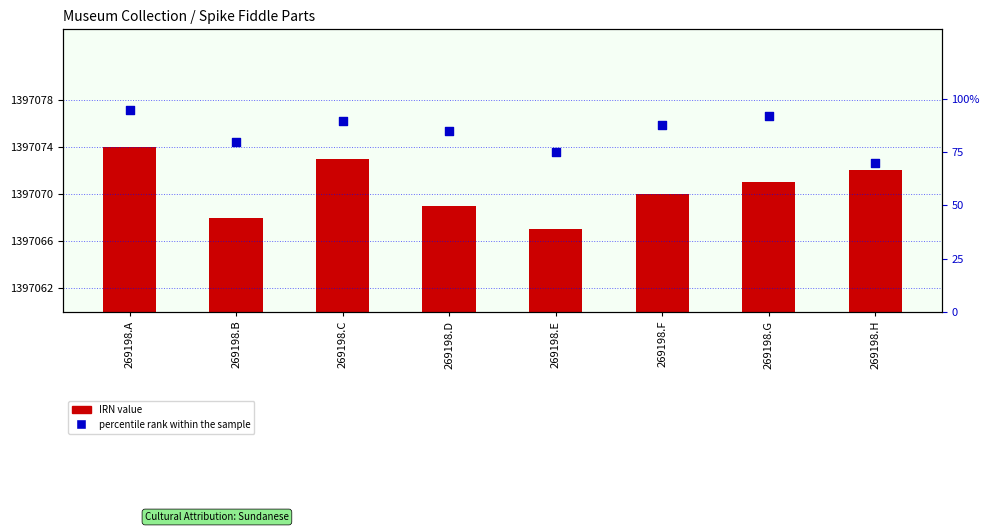

Which series reaches the minimum Y coordinate?

IRN value